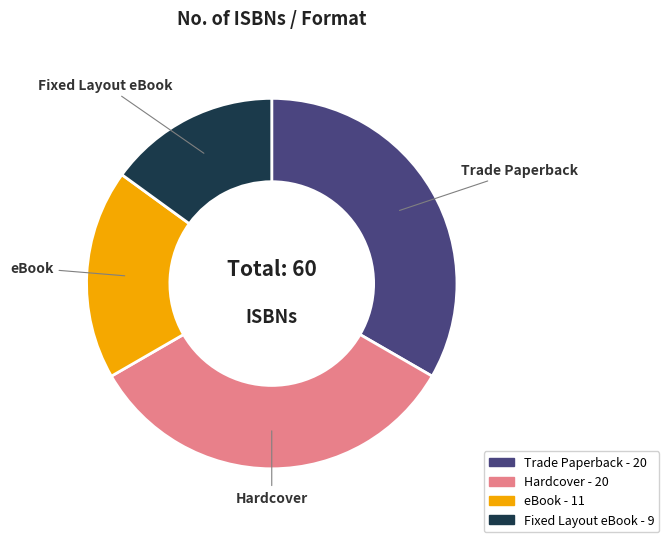

Does Hardcover account for over 50% of the chart?

No